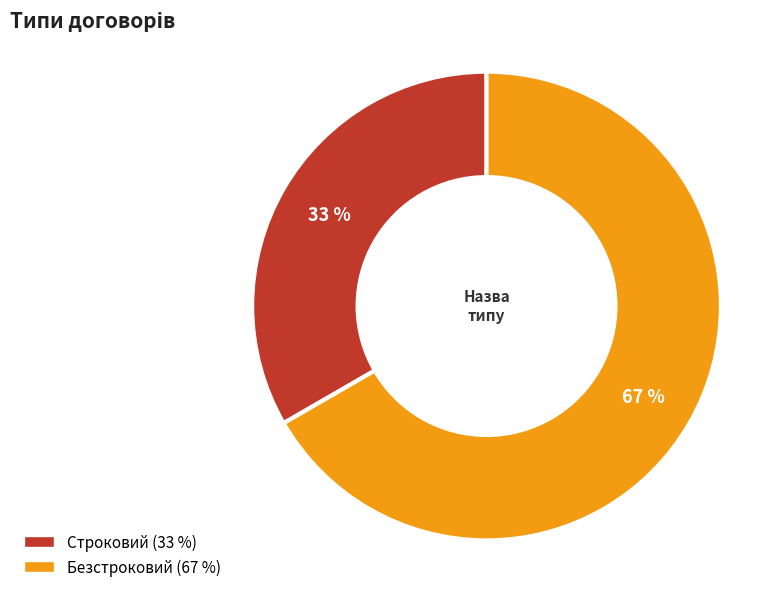

Count the number of slices in the pie.

2